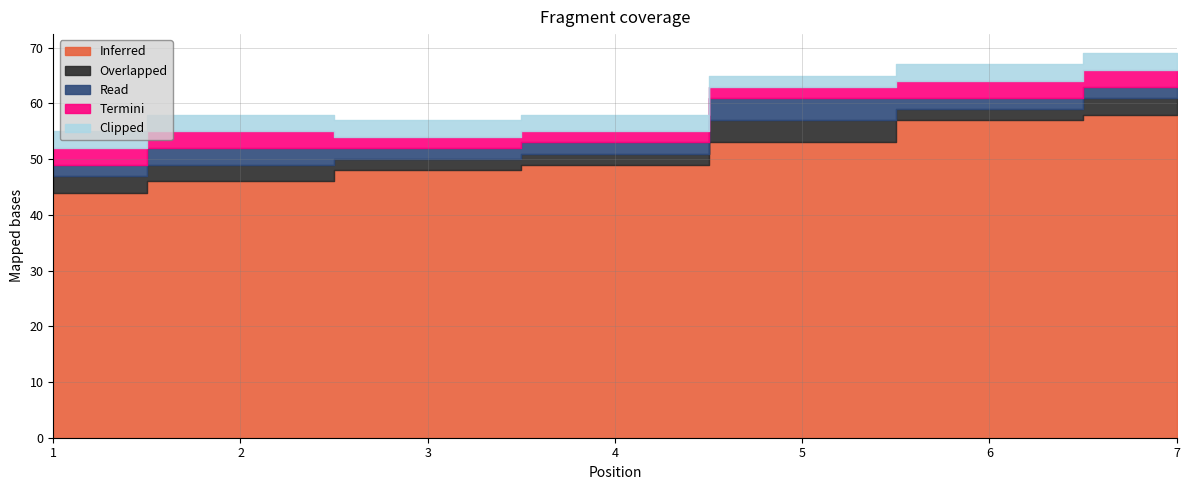

What is the maximum value shown in the chart?

58